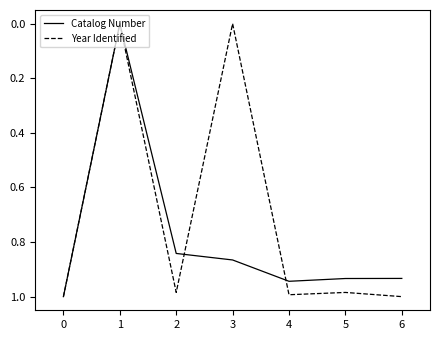

Does the chart have visible grid lines?

No